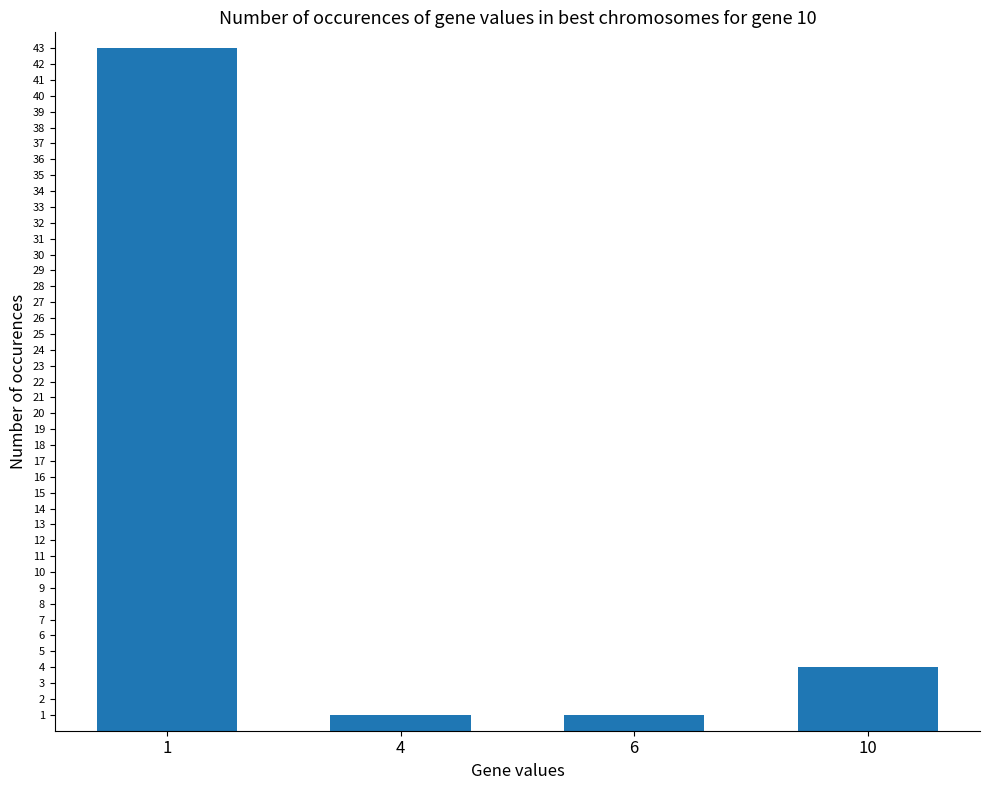

What is the value of the 2nd bar from the left?

1